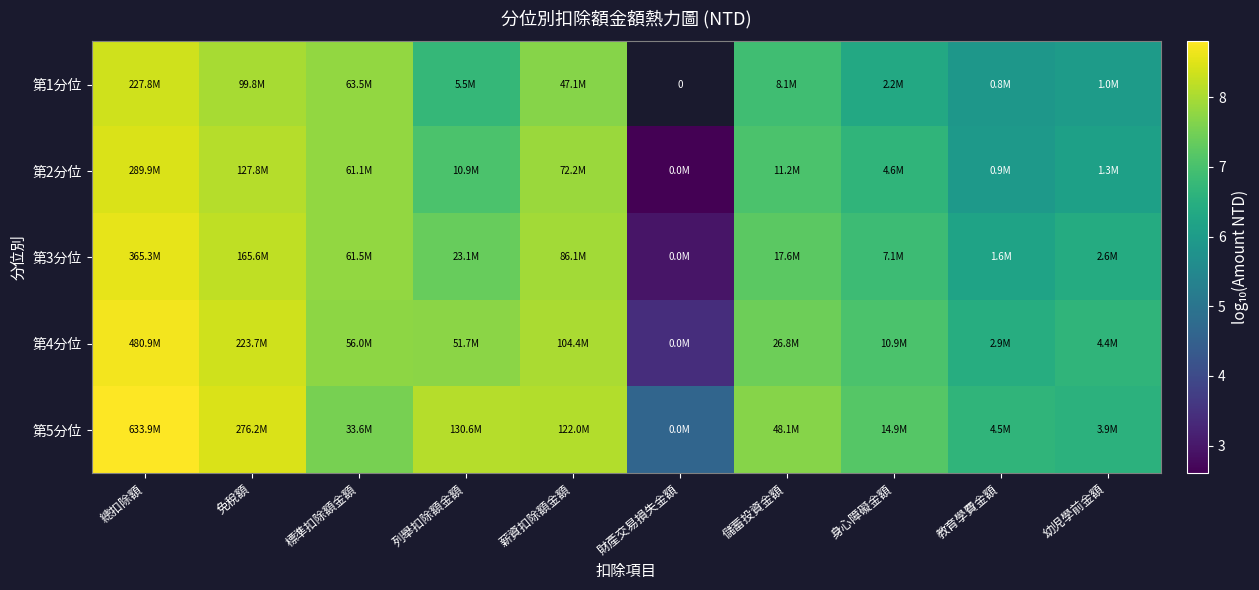

How many distinct data groups are displayed?

5